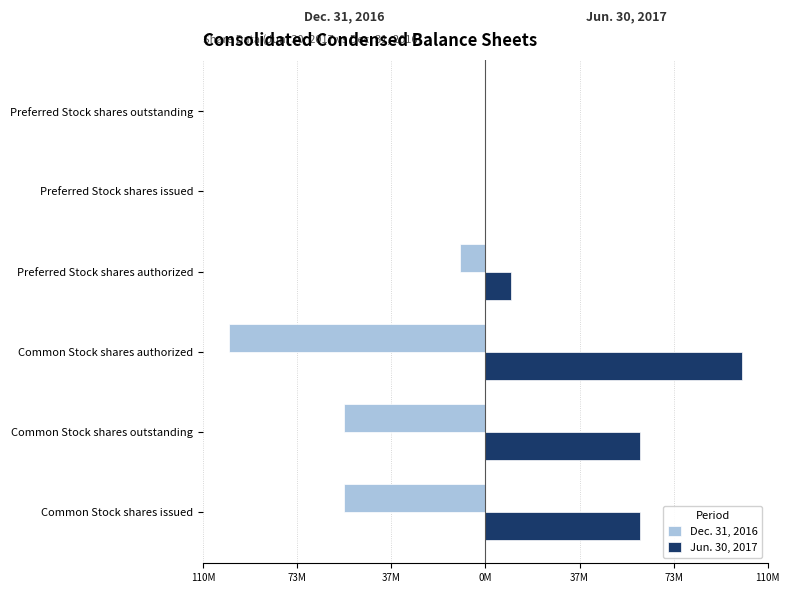

Reading left to right, what are all the values shown in this chart?

Dec. 31, 2016: -55.1	-55.1	-100.0	-10.0	0.0	0.0
Jun. 30, 2017: 60.2	60.2	100.0	10.0	0.0	0.0